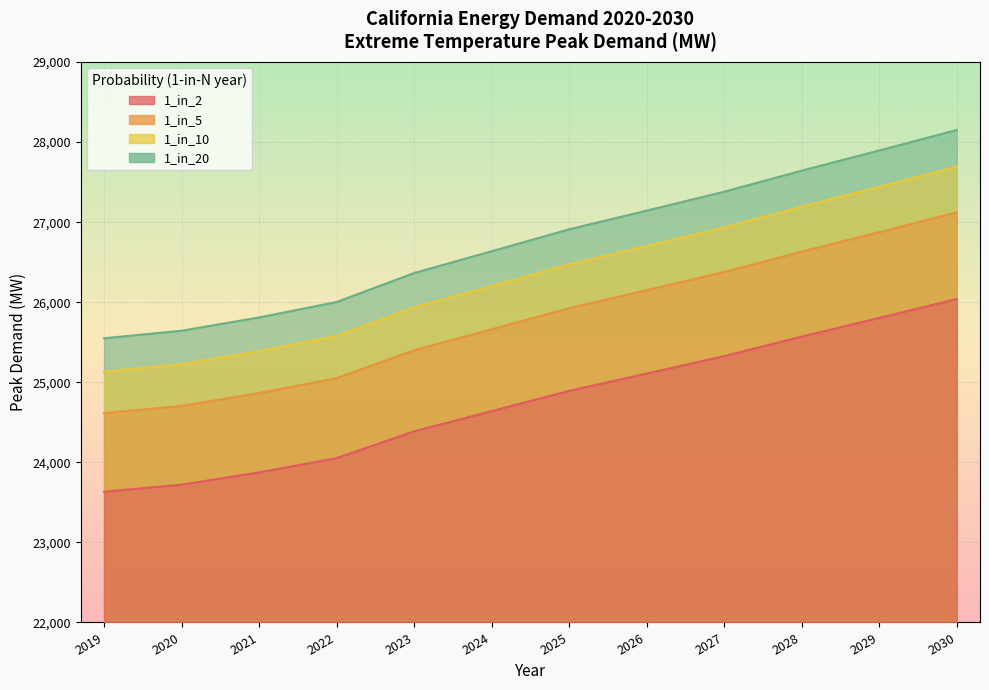

True or false: 1_in_10 has a value of 16404.7 at 2030.

False